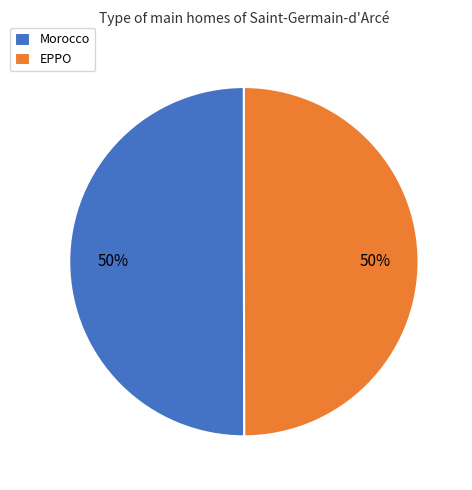

Is the sum of Morocco and EPPO greater than half?

Yes